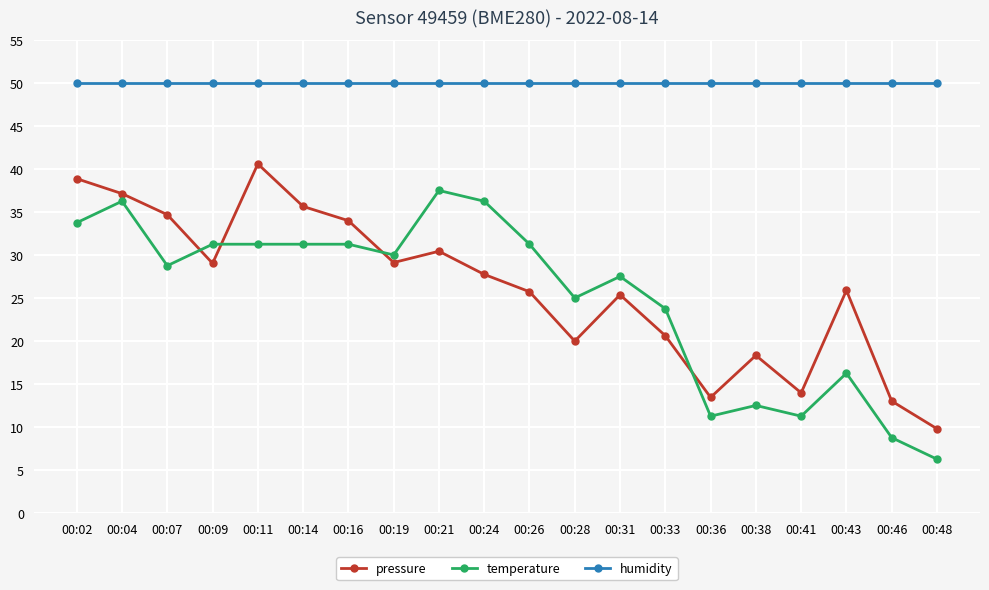

True or false: temperature has a value of 8.7 at 00:46.

True